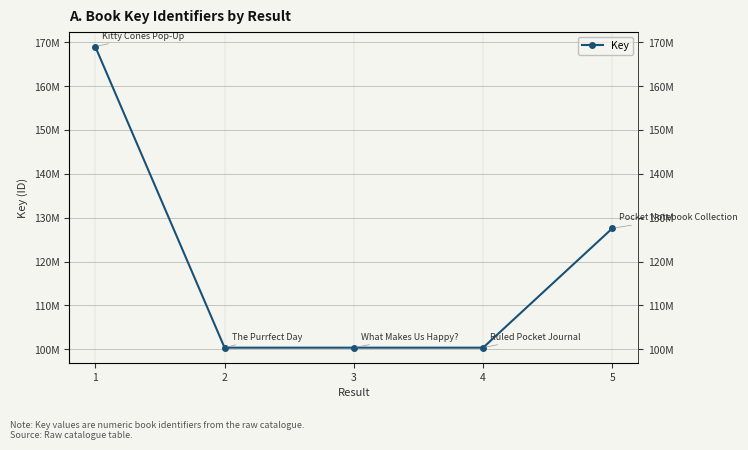

Between 4 and 3, which is larger?

3